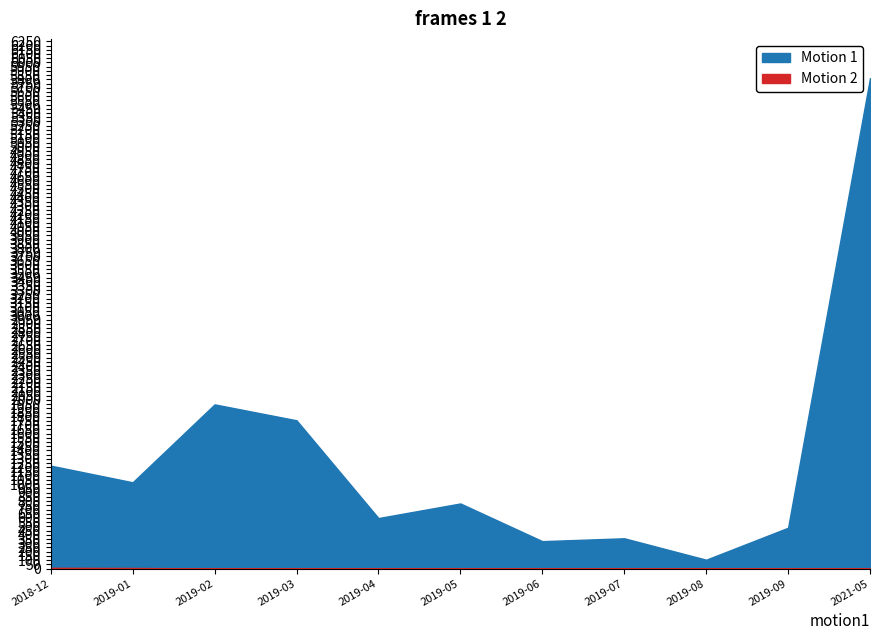

What is the difference between the Amount values at 2019-06 and 2021-05?

5489.2